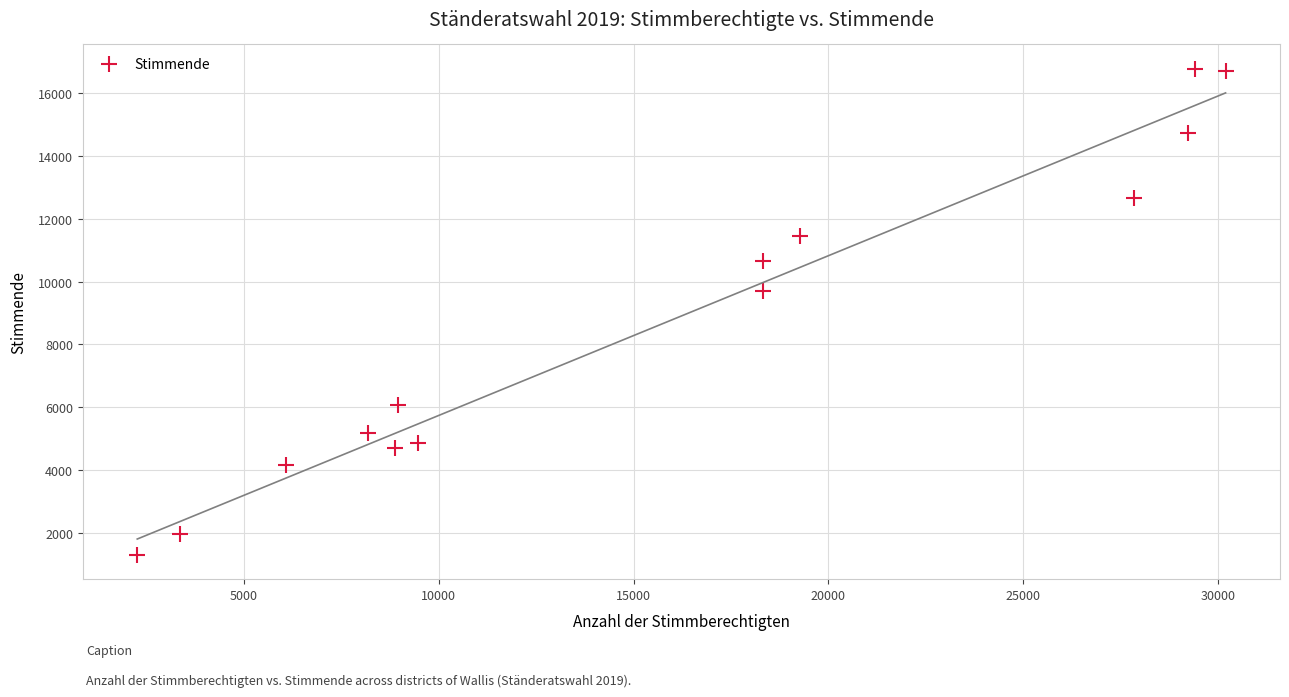

What is the range of Y values (max minus min)?

15449